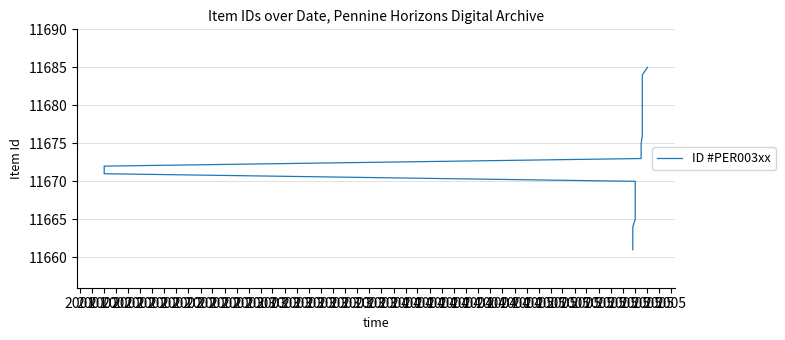

How many distinct data groups are displayed?

1